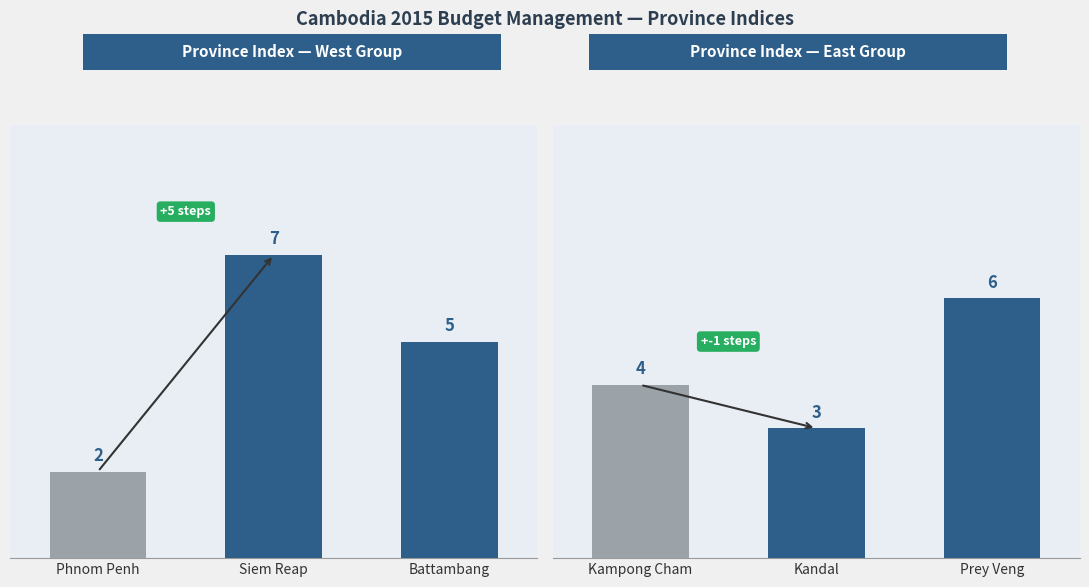

Which series has the largest total across all categories?

Province Index (Left Panel)